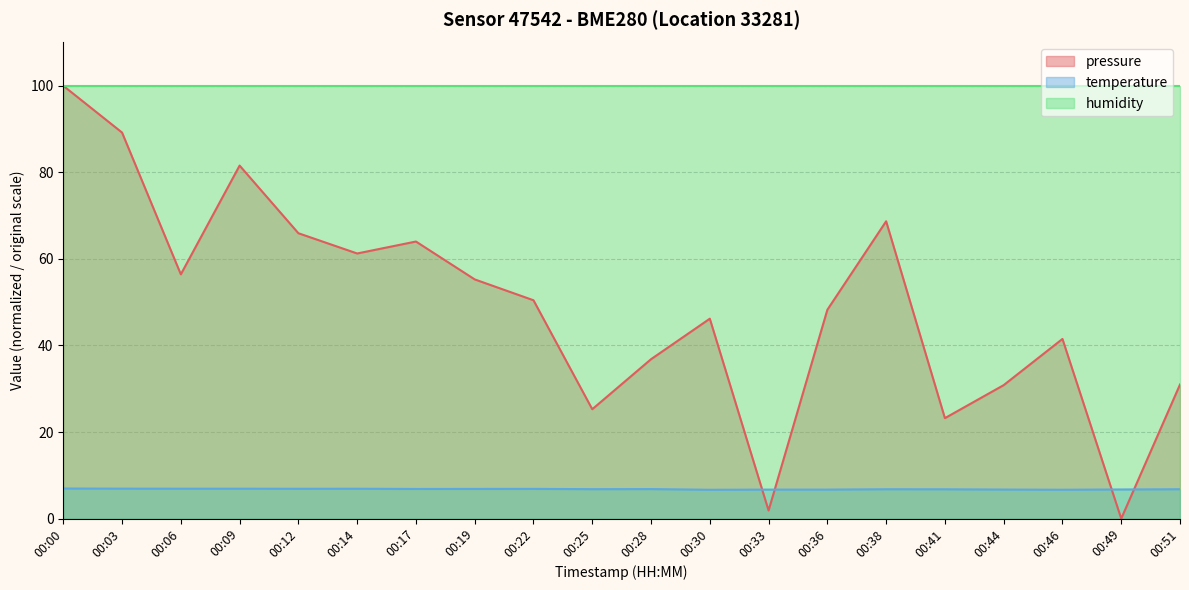

How many lines are shown in the chart?

3